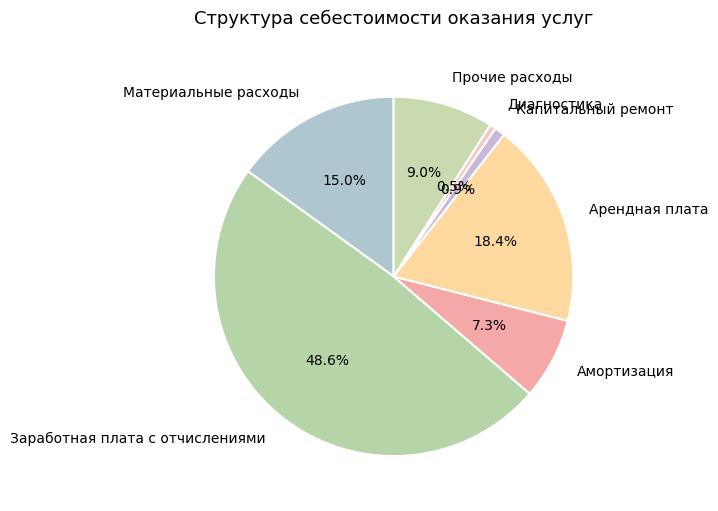

Does Капитальный ремонт represent more than half of the total?

No